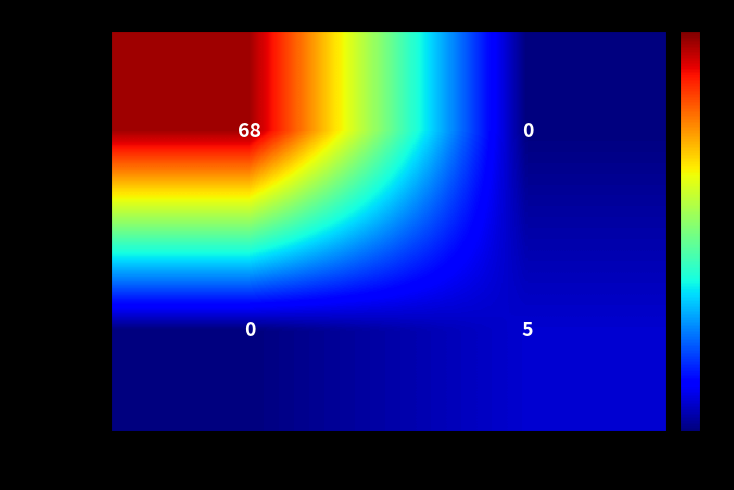

Between -1 and 1, which series saw the biggest shift?

bc6b9280…